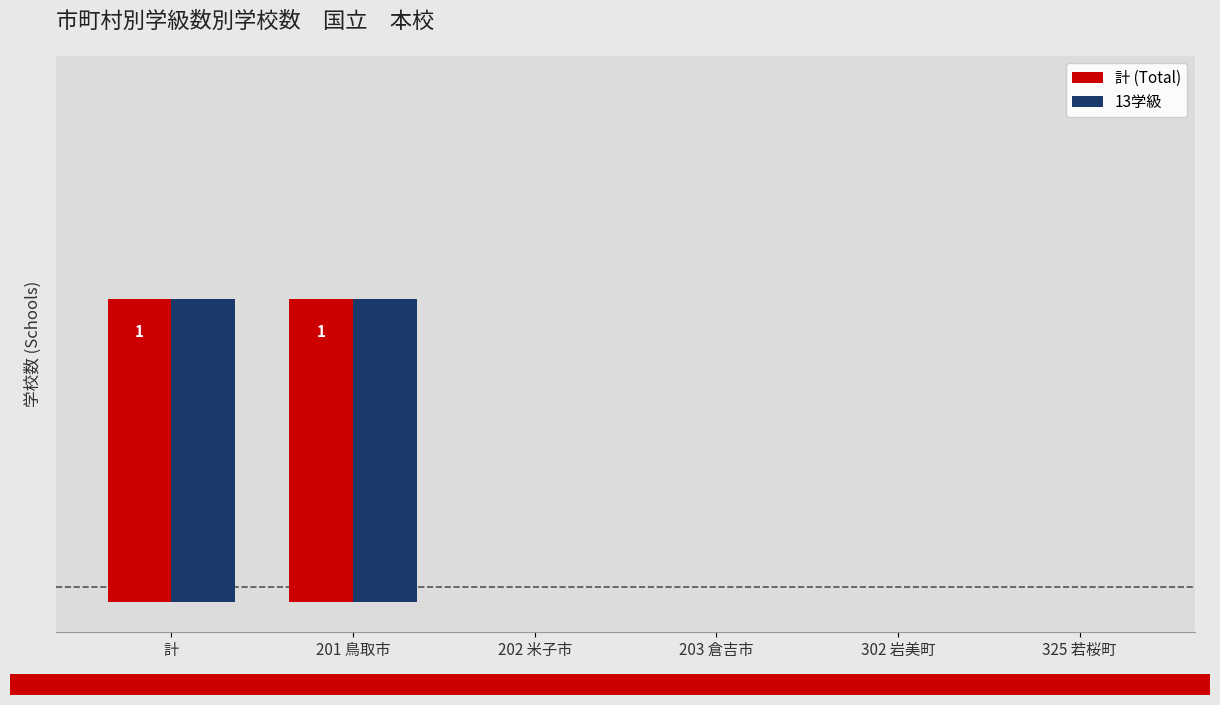

Which has a higher value, 201 鳥取市 or 203 倉吉市?

201 鳥取市